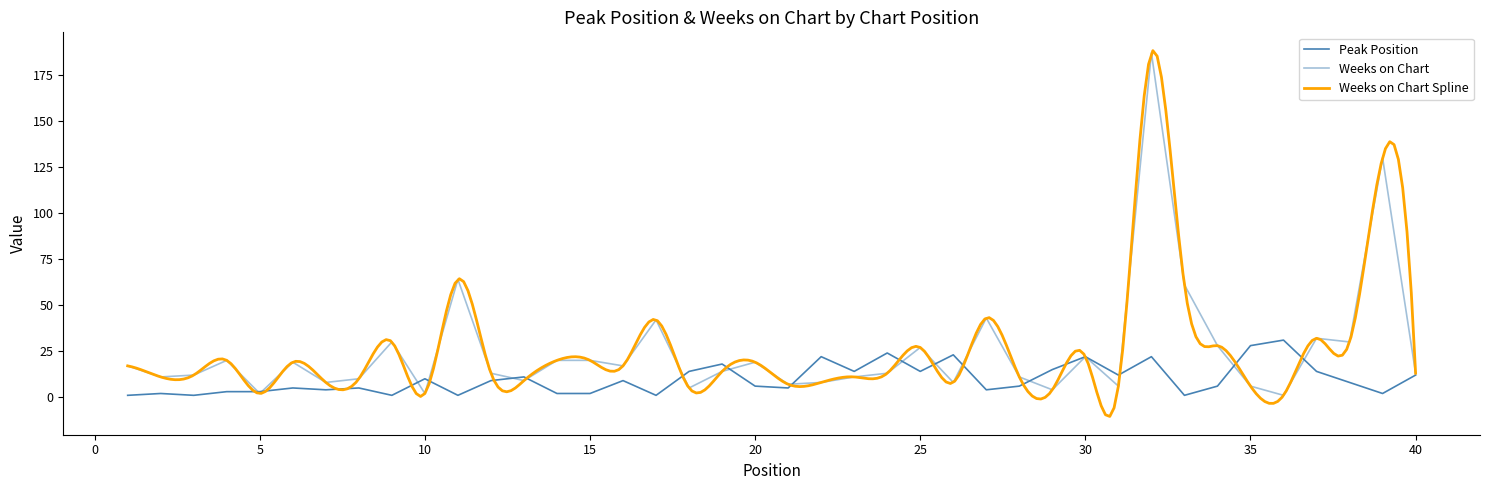

After their last crossing, which series has the higher values: Peak Position or Weeks on Chart?

Weeks on Chart